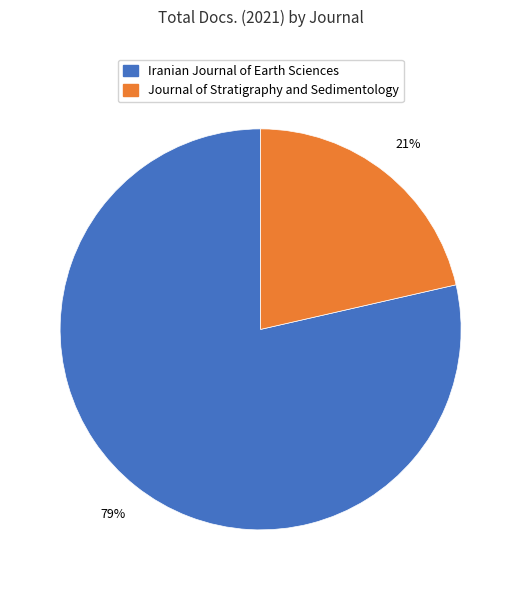

Which slice is the smallest?

Journal of Stratigraphy and Sedimentology